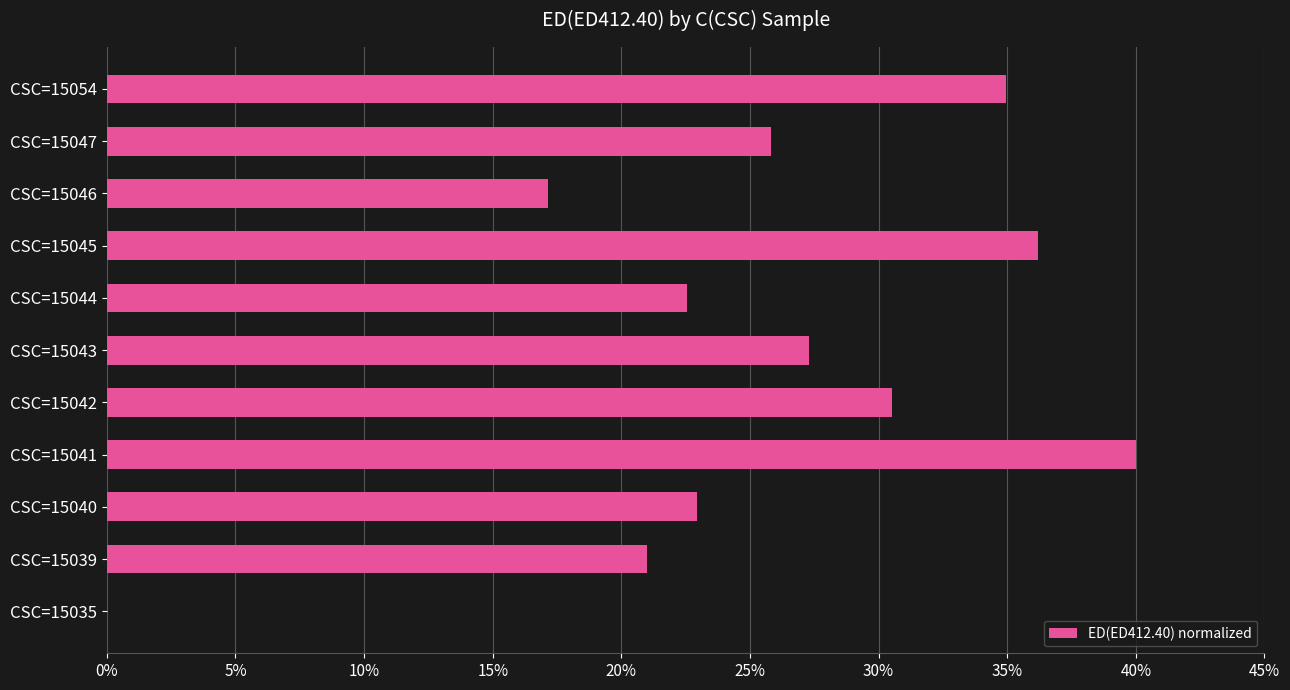

Is it true that the value at CSC=15041 is 40.0?

True